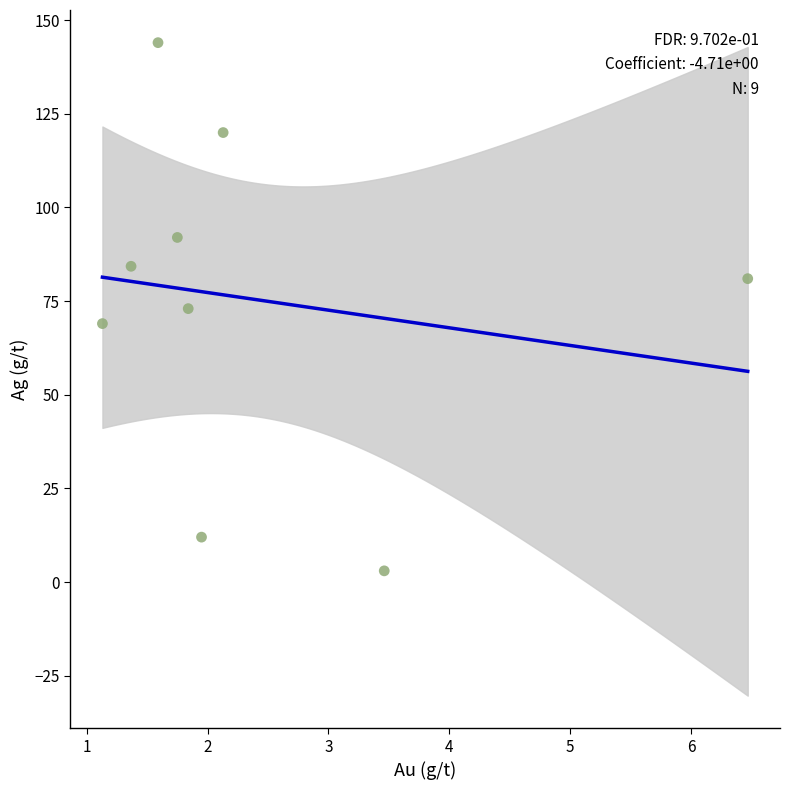

What is the average Y value?

75.4